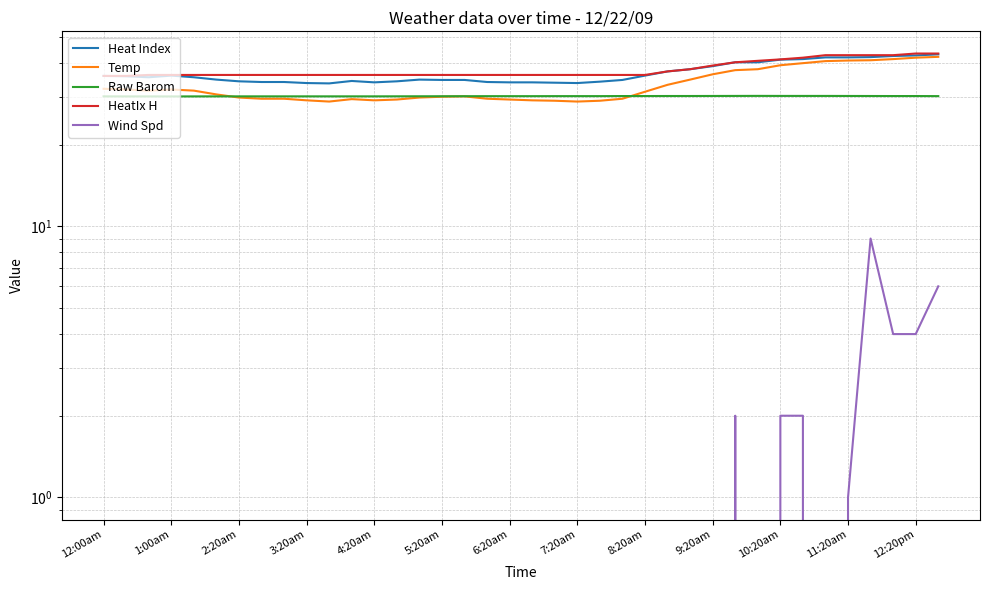

Reading left to right, list all the values displayed in this chart.

Heat Index: 35.8	35.7	35.4	35.9	35.4	34.7	34.2	34.0	34.0	33.7	33.6	34.3	33.9	34.2	34.7	34.6	34.6	34.0	33.9	33.9	33.8	33.7	34.1	34.6	35.9	37.2	37.9	38.9	40.2	40.2	41.1	41.3	41.9	41.9	42.0	42.4	42.6	43.0
Temp: 32.1	31.9	31.6	31.9	31.6	30.6	29.8	29.5	29.5	29.1	28.8	29.4	29.1	29.3	29.8	30.0	30.1	29.5	29.3	29.1	29.0	28.8	29.0	29.5	31.3	33.2	34.7	36.3	37.6	37.9	39.2	39.9	40.6	40.8	40.9	41.3	41.8	42.1
Raw Barom: 30.1	30.1	30.1	30.1	30.1	30.1	30.1	30.1	30.1	30.1	30.1	30.1	30.1	30.1	30.1	30.1	30.1	30.1	30.1	30.1	30.2	30.2	30.2	30.2	30.2	30.2	30.2	30.2	30.2	30.2	30.2	30.2	30.2	30.2	30.2	30.2	30.2	30.2
HeatIx H: 35.8	35.8	36.1	36.1	36.1	36.1	36.1	36.1	36.1	36.1	36.1	36.1	36.1	36.1	36.1	36.1	36.1	36.1	36.1	36.1	36.1	36.1	36.1	36.1	36.1	37.2	37.9	39.1	40.2	40.7	41.2	41.8	42.7	42.7	42.7	42.7	43.3	43.3
Wind Spd: 0.0	0.0	0.0	0.0	0.0	0.0	0.0	0.0	0.0	0.0	0.0	0.0	0.0	0.0	0.0	0.0	0.0	0.0	0.0	0.0	0.0	0.0	0.0	0.0	0.0	0.0	0.0	0.0	2.0	0.0	2.0	2.0	0.0	1.0	9.0	4.0	4.0	6.0